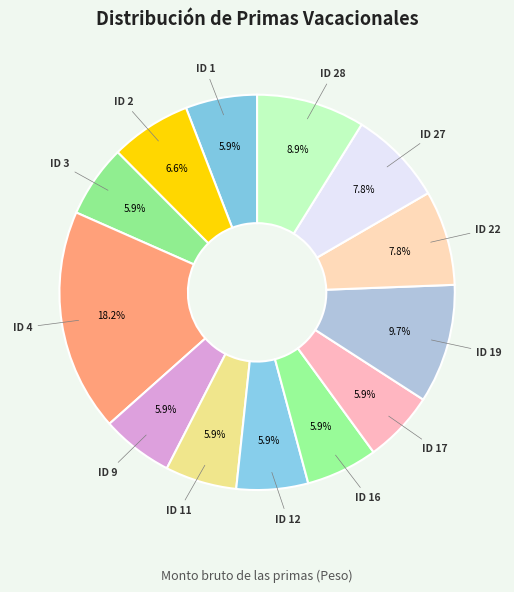

To the nearest percent, what is the combined percentage of ID 12 and ID 2?

12%